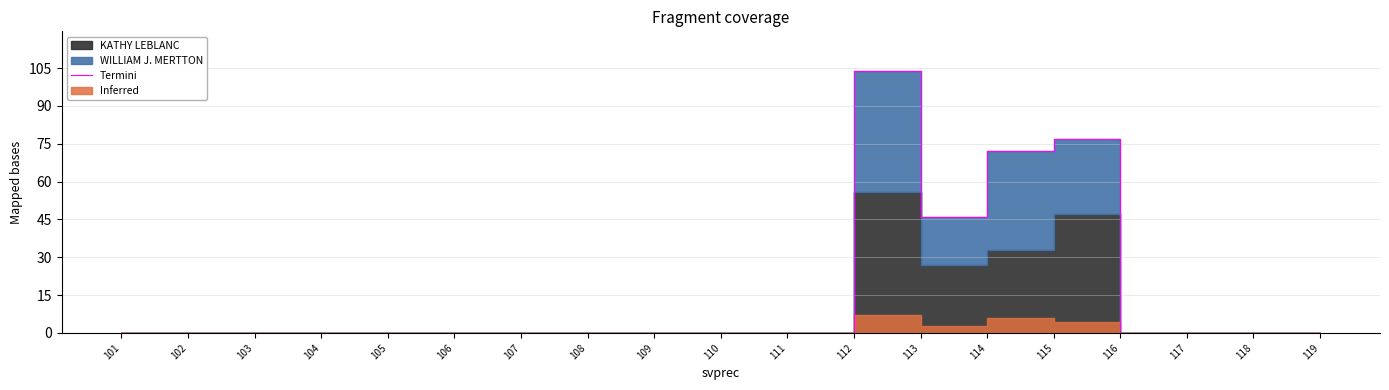

True or false: the data has more than 1 interior local peaks.

True